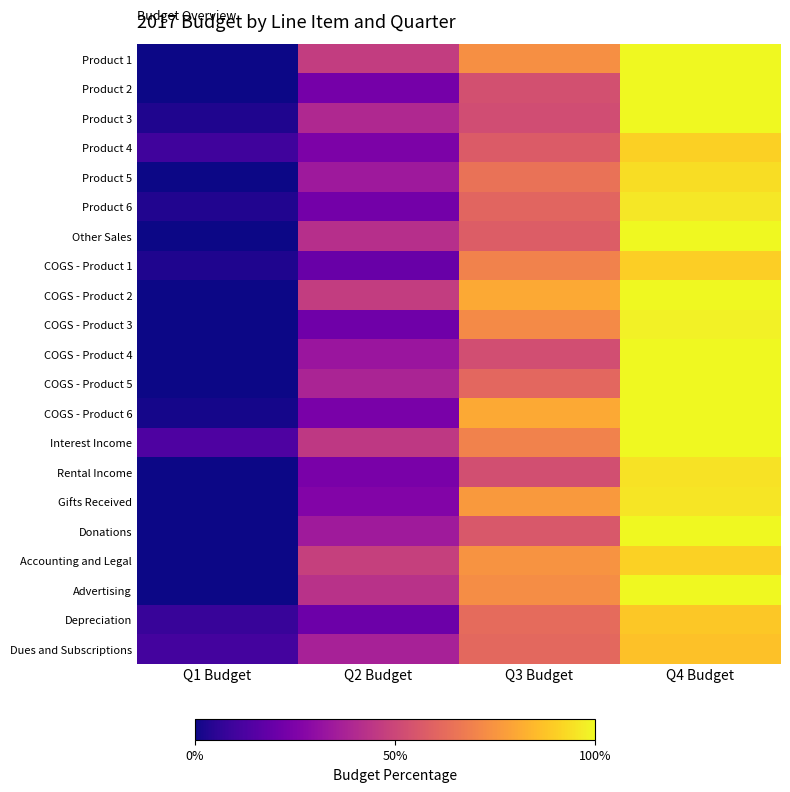

Reading left to right, transcribe all the data shown in this chart.

Product 1: Q1 Budget=0.0	Q2 Budget=0.5	Q3 Budget=0.7	Q4 Budget=1.0
Product 2: Q1 Budget=0.0	Q2 Budget=0.2	Q3 Budget=0.5	Q4 Budget=1.0
Product 3: Q1 Budget=0.0	Q2 Budget=0.4	Q3 Budget=0.5	Q4 Budget=1.0
Product 4: Q1 Budget=0.1	Q2 Budget=0.2	Q3 Budget=0.6	Q4 Budget=0.9
Product 5: Q1 Budget=0.0	Q2 Budget=0.3	Q3 Budget=0.6	Q4 Budget=0.9
Product 6: Q1 Budget=0.0	Q2 Budget=0.2	Q3 Budget=0.6	Q4 Budget=1.0
Other Sales: Q1 Budget=0.0	Q2 Budget=0.4	Q3 Budget=0.6	Q4 Budget=1.0
COGS - Product 1: Q1 Budget=0.0	Q2 Budget=0.2	Q3 Budget=0.7	Q4 Budget=0.9
COGS - Product 2: Q1 Budget=0.0	Q2 Budget=0.5	Q3 Budget=0.8	Q4 Budget=1.0
COGS - Product 3: Q1 Budget=0.0	Q2 Budget=0.2	Q3 Budget=0.7	Q4 Budget=1.0
COGS - Product 4: Q1 Budget=0.0	Q2 Budget=0.3	Q3 Budget=0.5	Q4 Budget=1.0
COGS - Product 5: Q1 Budget=0.0	Q2 Budget=0.4	Q3 Budget=0.6	Q4 Budget=1.0
COGS - Product 6: Q1 Budget=0.0	Q2 Budget=0.2	Q3 Budget=0.8	Q4 Budget=1.0
Interest Income: Q1 Budget=0.1	Q2 Budget=0.5	Q3 Budget=0.7	Q4 Budget=1.0
Rental Income: Q1 Budget=0.0	Q2 Budget=0.2	Q3 Budget=0.5	Q4 Budget=0.9
Gifts Received: Q1 Budget=0.0	Q2 Budget=0.3	Q3 Budget=0.8	Q4 Budget=1.0
Donations: Q1 Budget=0.0	Q2 Budget=0.3	Q3 Budget=0.6	Q4 Budget=1.0
Accounting and Legal: Q1 Budget=0.0	Q2 Budget=0.5	Q3 Budget=0.7	Q4 Budget=0.9
Advertising: Q1 Budget=0.0	Q2 Budget=0.4	Q3 Budget=0.7	Q4 Budget=1.0
Depreciation: Q1 Budget=0.1	Q2 Budget=0.2	Q3 Budget=0.6	Q4 Budget=0.9
Dues and Subscriptions: Q1 Budget=0.1	Q2 Budget=0.4	Q3 Budget=0.6	Q4 Budget=0.9